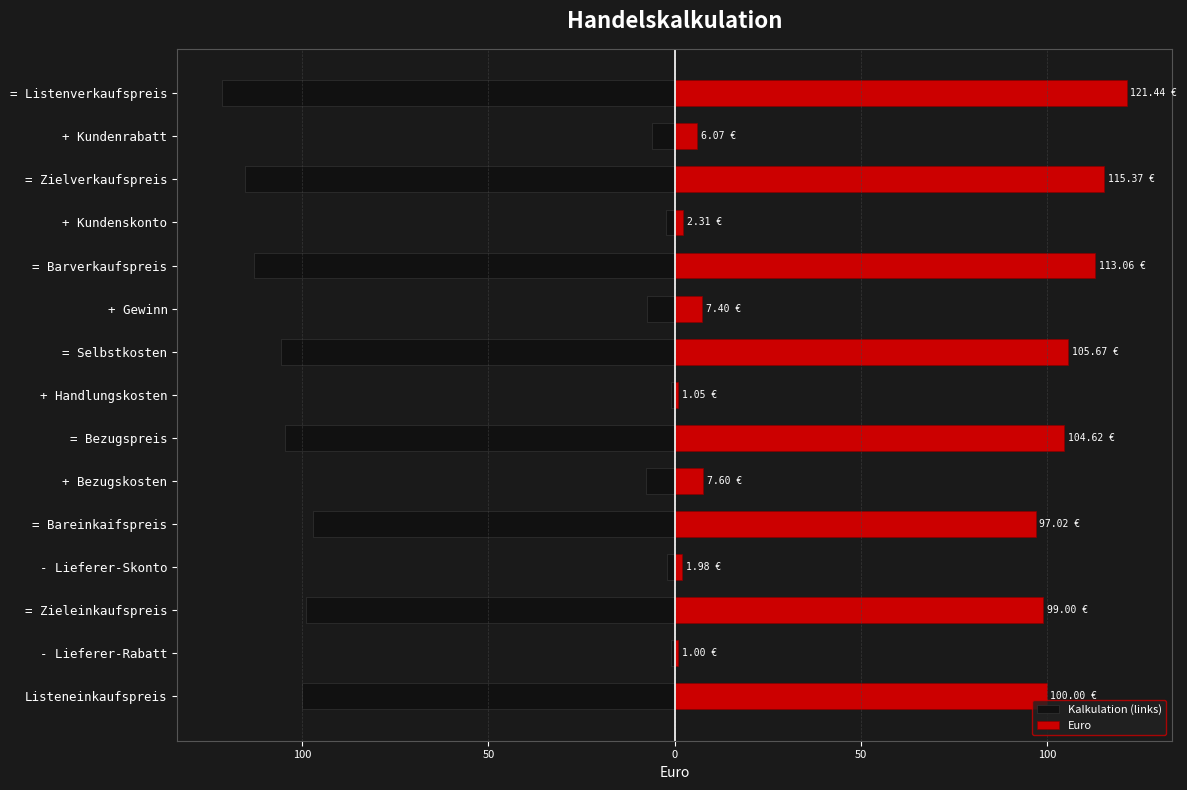

How many groups of bars are there?

15